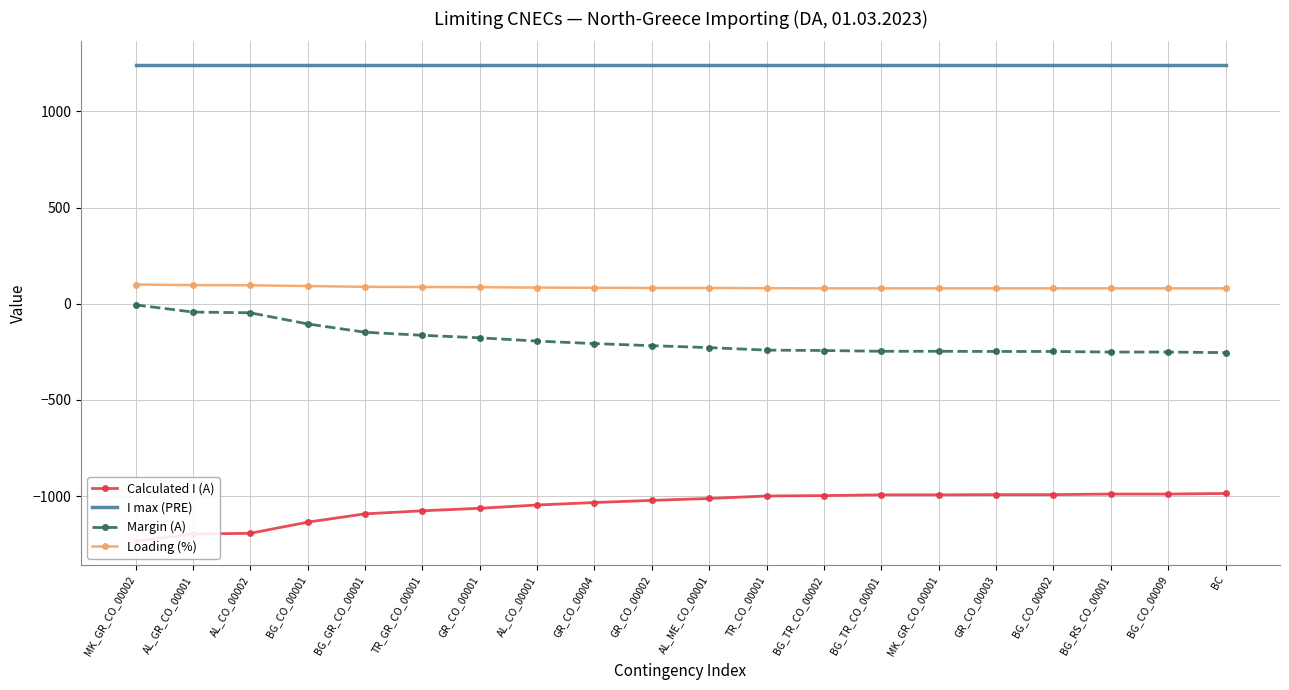

Read the I max (PRE) value at AL_ME_CO_00001.

1240